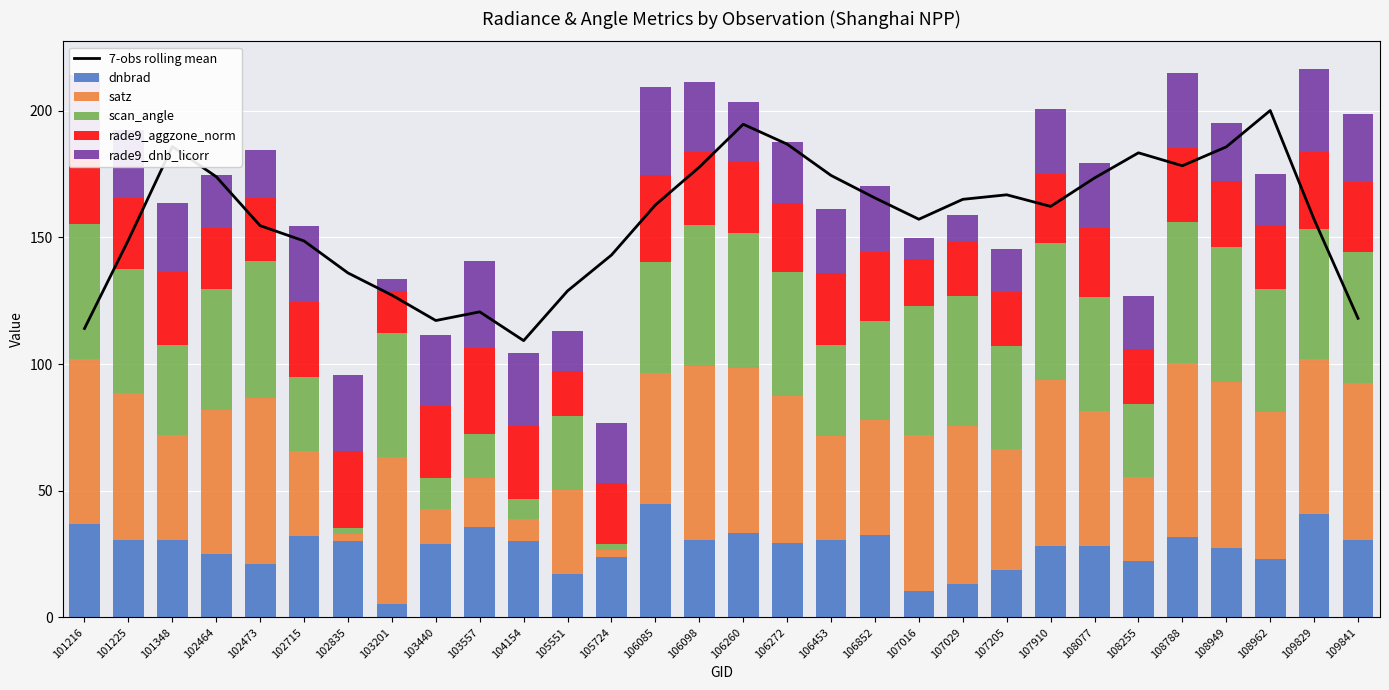

Reading right to left, list all the values displayed in this chart.

7-obs rolling mean: 109841=118.0	109829=157.1	108962=200.1	108949=185.7	108788=178.3	108255=183.4	108077=173.5	107910=162.2	107205=166.8	107029=165.0	107016=157.2	106852=165.6	106453=174.5	106272=186.8	106260=194.7	106098=177.7	106085=162.8	105724=143.0	105551=128.9	104154=109.2	103557=120.6	103440=117.2	103201=127.2	102835=135.9	102715=148.6	102473=154.6	102464=173.9	101348=185.9	101225=149.0	101216=114.0
dnbrad: 109841=30.5	109829=40.7	108962=23.0	108949=27.5	108788=31.7	108255=22.1	108077=28.0	107910=28.2	107205=18.6	107029=13.2	107016=10.6	106852=32.4	106453=30.6	106272=29.4	106260=33.2	106098=30.4	106085=44.8	105724=24.0	105551=17.0	104154=30.0	103557=35.5	103440=28.9	103201=5.2	102835=30.2	102715=32.1	102473=21.0	102464=25.1	101348=30.6	101225=30.4	101216=36.9
satz: 109841=62.1	109829=61.4	108962=58.1	108949=65.2	108788=68.8	108255=33.2	108077=53.3	107910=65.7	107205=47.7	107029=62.2	107016=61.3	106852=45.5	106453=41.1	106272=58.1	106260=65.1	106098=68.8	106085=51.6	105724=2.6	105551=33.3	104154=8.8	103557=19.7	103440=13.9	103201=58.2	102835=2.8	102715=33.4	102473=65.8	102464=56.8	101348=41.2	101225=58.2	101216=65.1
scan_angle: 109841=51.5	109829=51.1	108962=48.7	108949=53.5	108788=55.6	108255=29.0	108077=45.3	107910=53.8	107205=40.9	107029=51.6	107016=51.0	106852=39.1	106453=35.6	106272=48.8	106260=53.5	106098=55.7	106085=43.9	105724=2.3	105551=29.1	104154=7.8	103557=17.4	103440=12.3	103201=48.8	102835=2.4	102715=29.2	102473=53.9	102464=47.8	101348=35.7	101225=48.8	101216=53.4
rade9_aggzone_norm: 109841=27.8	109829=30.6	108962=24.6	108949=26.2	108788=29.0	108255=21.8	108077=27.0	107910=27.5	107205=21.3	107029=21.2	107016=18.7	106852=27.3	106453=28.6	106272=27.5	106260=28.1	106098=28.6	106085=34.2	105724=24.0	105551=17.6	104154=29.0	103557=34.0	103440=28.1	103201=16.5	102835=30.2	102715=29.8	102473=25.1	102464=24.1	101348=28.6	101225=28.0	101216=29.4
rade9_dnb_licorr: 109841=26.7	109829=32.7	108962=20.7	108949=22.8	108788=29.9	108255=20.7	108077=25.7	107910=25.5	107205=17.0	107029=10.8	107016=8.1	106852=26.0	106453=25.4	106272=23.8	106260=23.4	106098=27.9	106085=35.0	105724=23.7	105551=15.9	104154=29.0	103557=34.2	103440=28.1	103201=4.7	102835=30.2	102715=30.0	102473=18.8	102464=20.8	101348=27.4	101225=27.0	101216=29.3